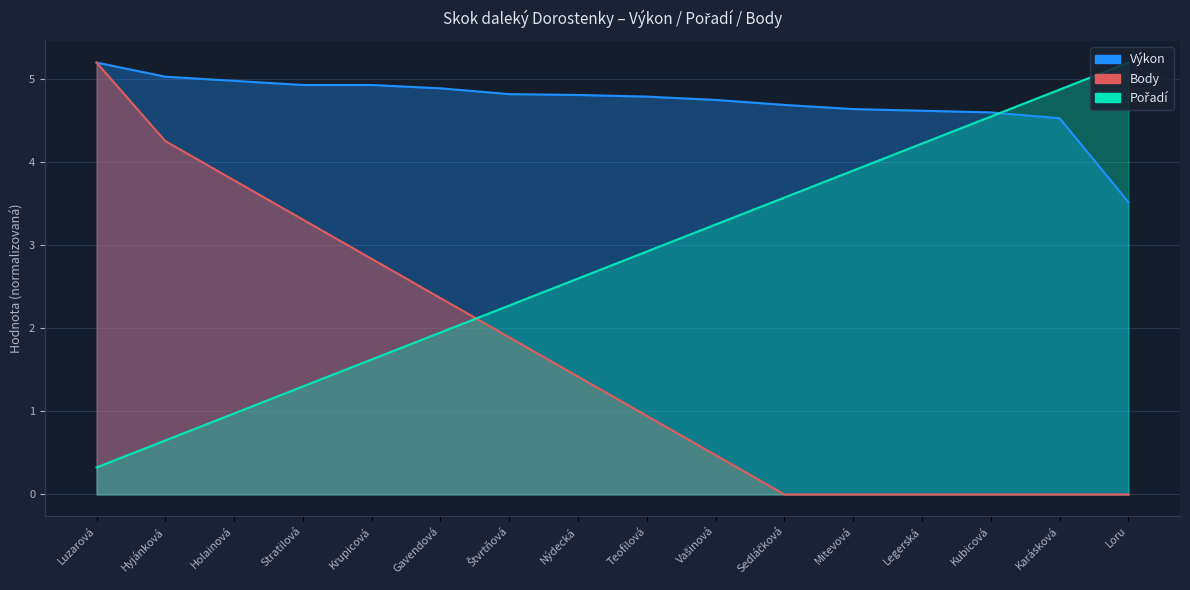

List the series in order of their overall mean, highest first.

Výkon, Pořadí, Body